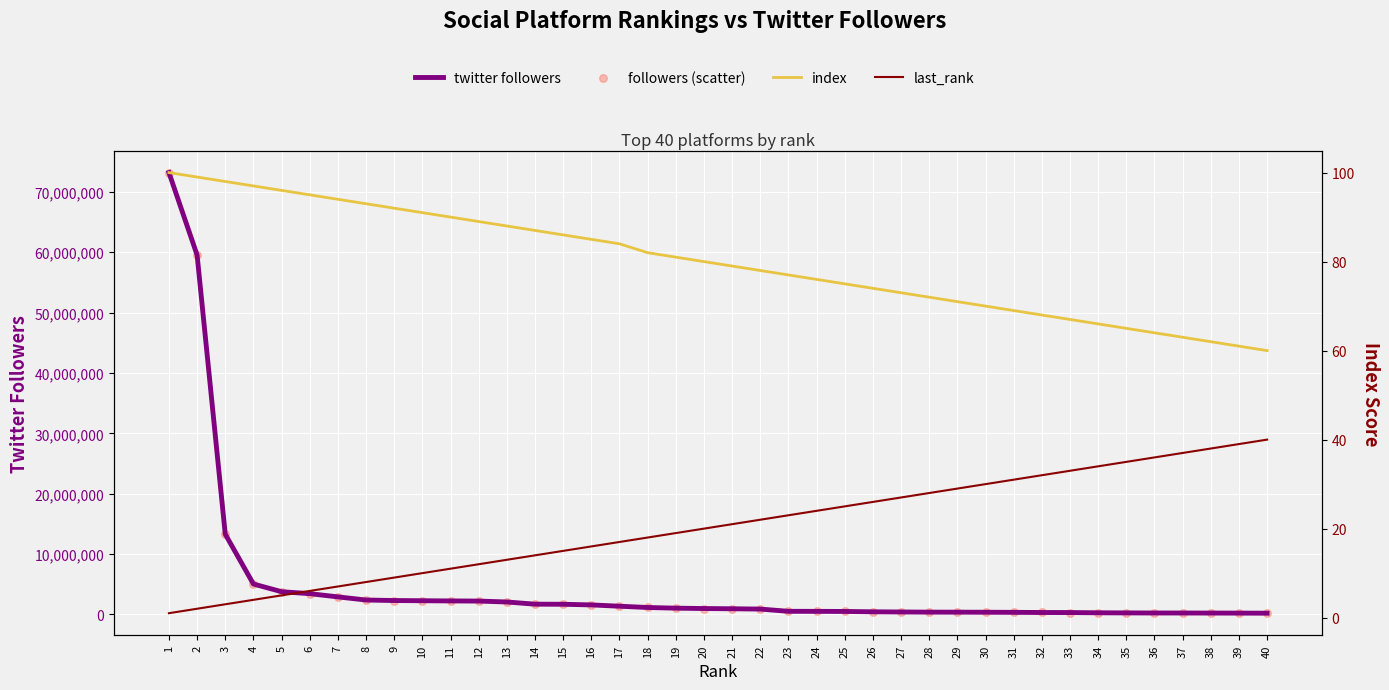

What is the total value across all series at 6?

6864271